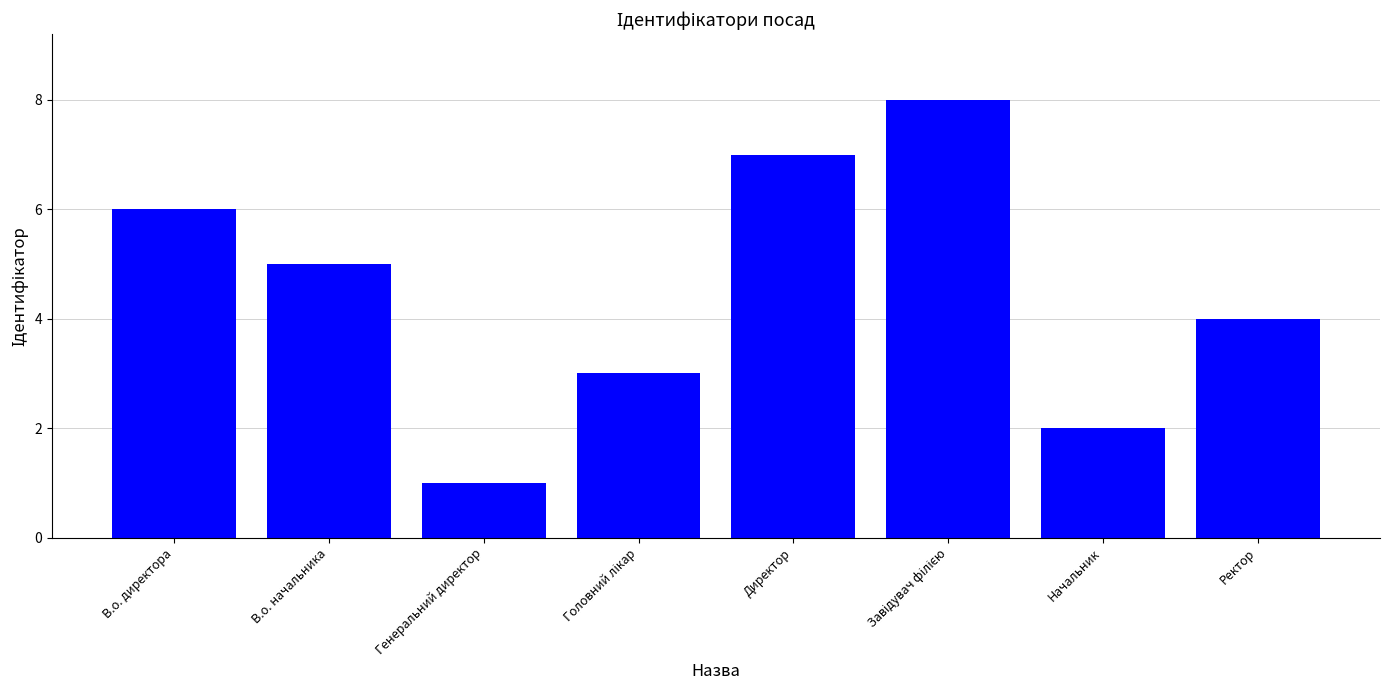

Reading left to right, transcribe all the data shown in this chart.

6	5	1	3	7	8	2	4